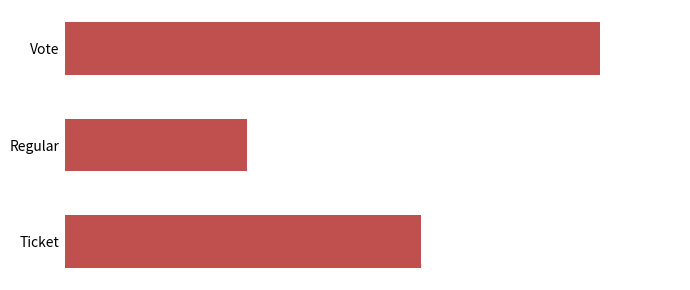

Rank the categories by value from highest to lowest.

Vote, Ticket, Regular